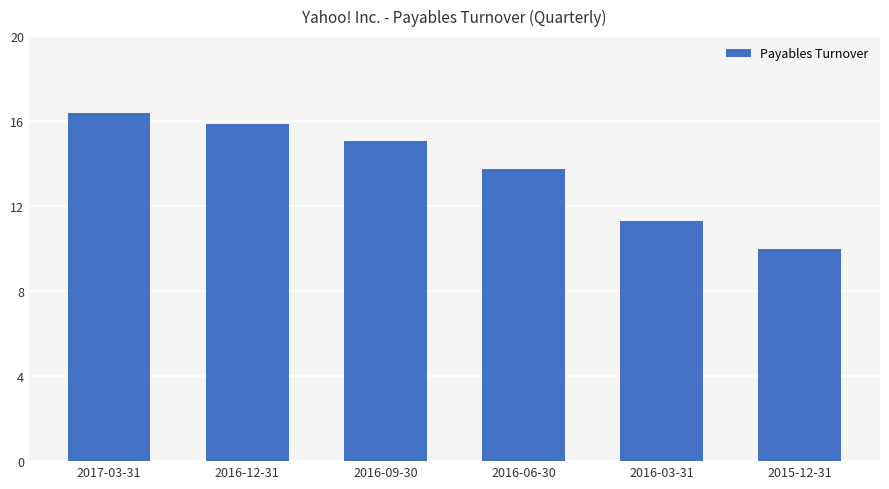

Approximately how many times larger is the value at 2016-03-31 compared to 2016-12-31?

0.7